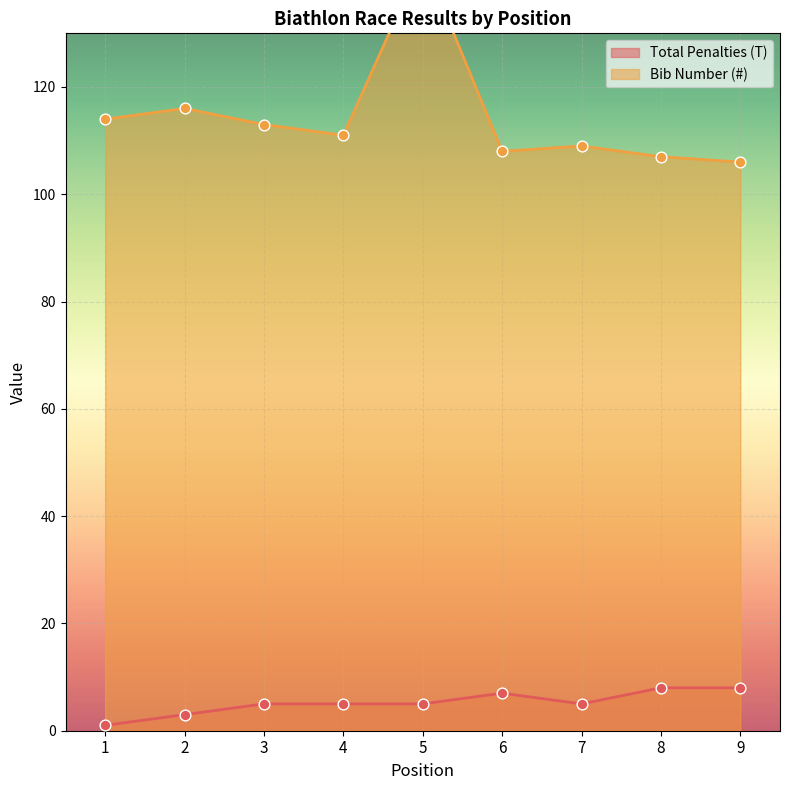

What are all the series names shown in the legend?

Total Penalties (T), Bib Number (#)